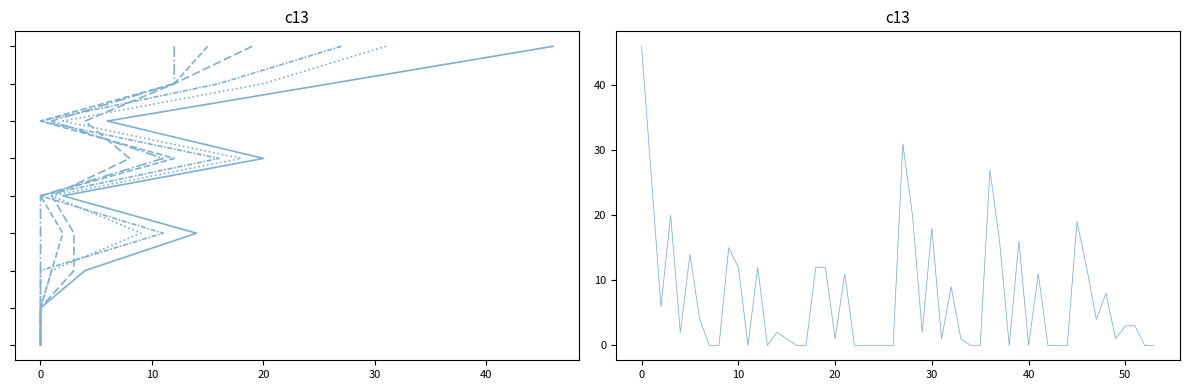

True or false: Vollzugsunterstuetzung (col_5) has a value of -10 at Ozeanien.

False